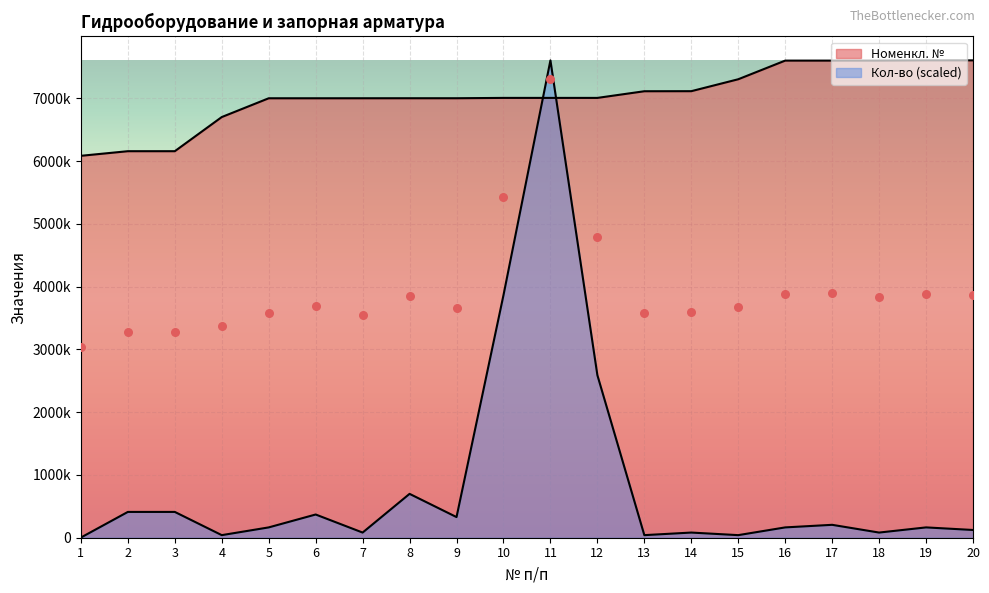

At how many categories does at least one series exceed 4603519?

20